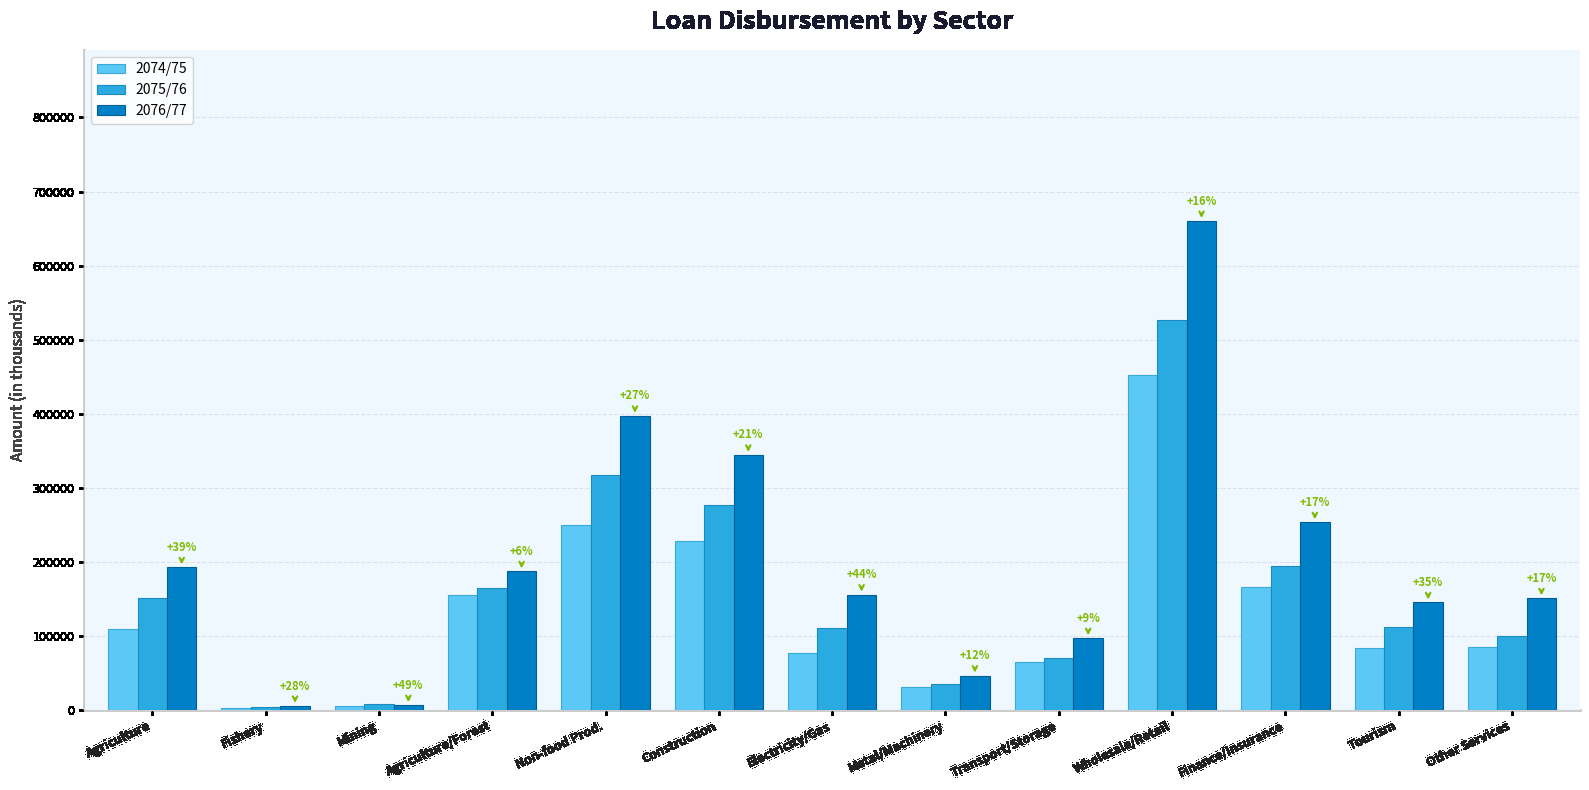

What is the difference between the maximum and minimum values in the 2076/77 series?

654784.7